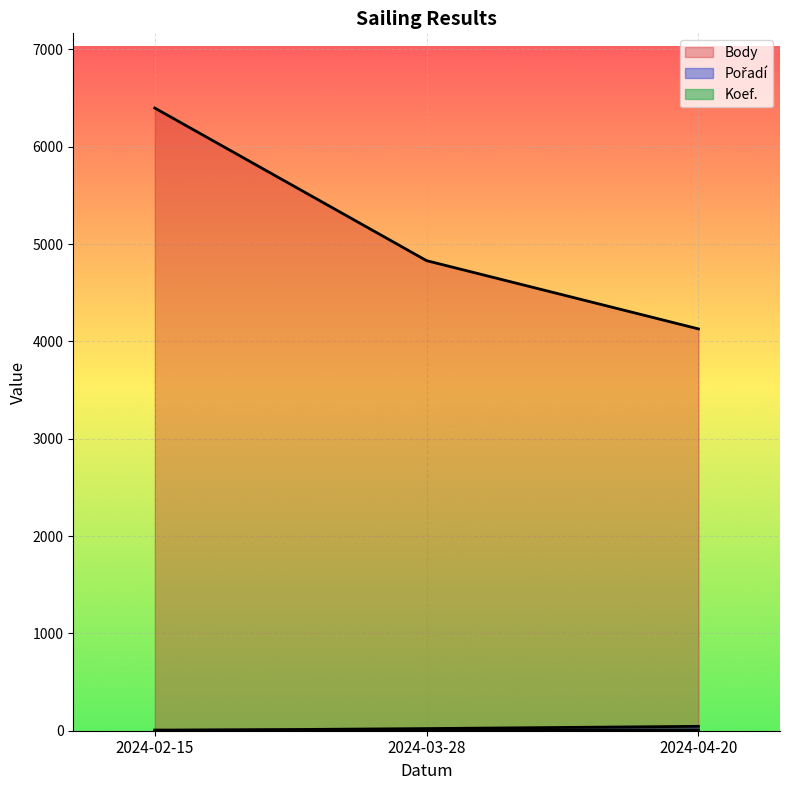

Rank the series by their maximum value, from lowest to highest.

Koef., Pořadí, Body